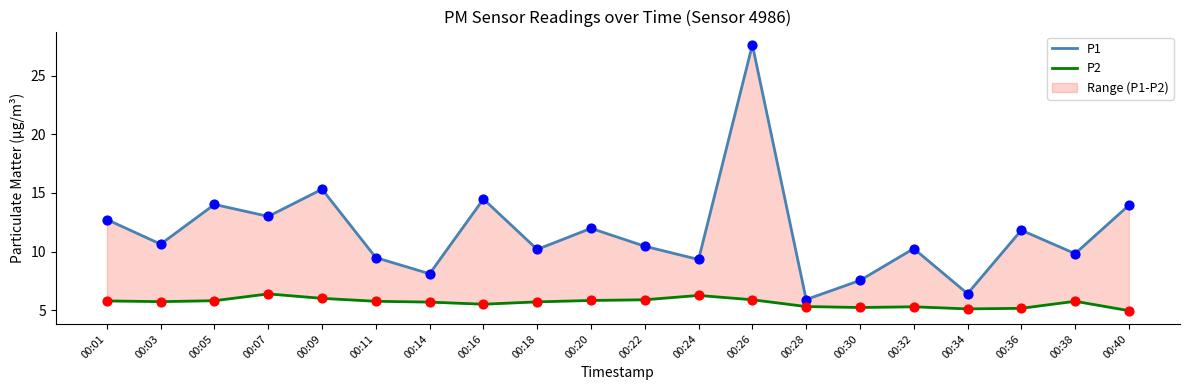

At which category is the sum across all series the highest?

00:26